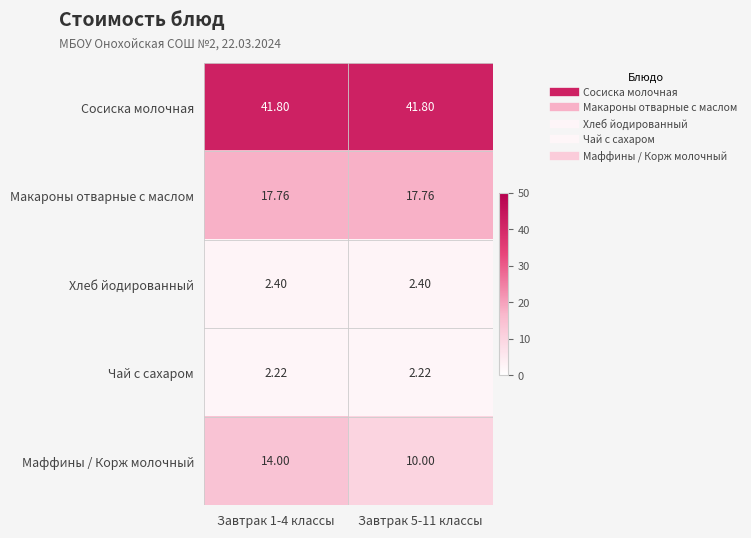

At Завтрак 1-4 классы, list the series in order from largest to smallest.

Сосиска молочная, Макароны отварные с маслом, Маффины / Корж молочный, Хлеб йодированный, Чай с сахаром